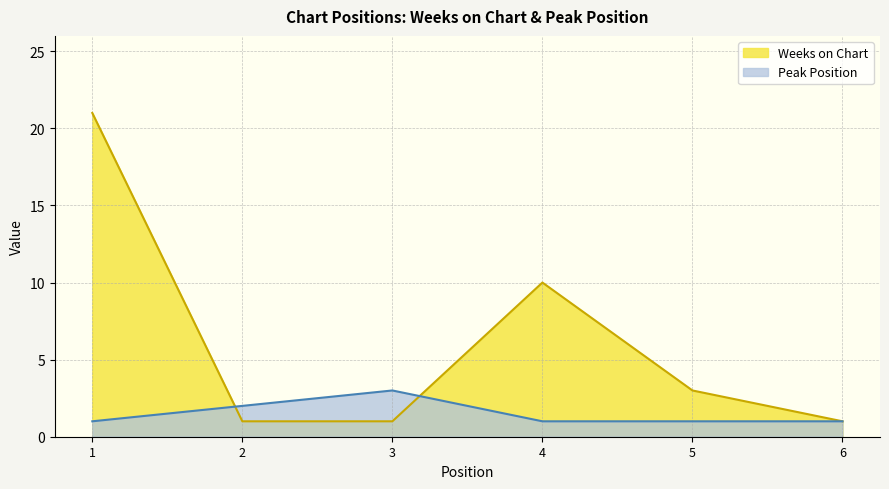

Between 1 and 2, which series saw the biggest shift?

Weeks on Chart